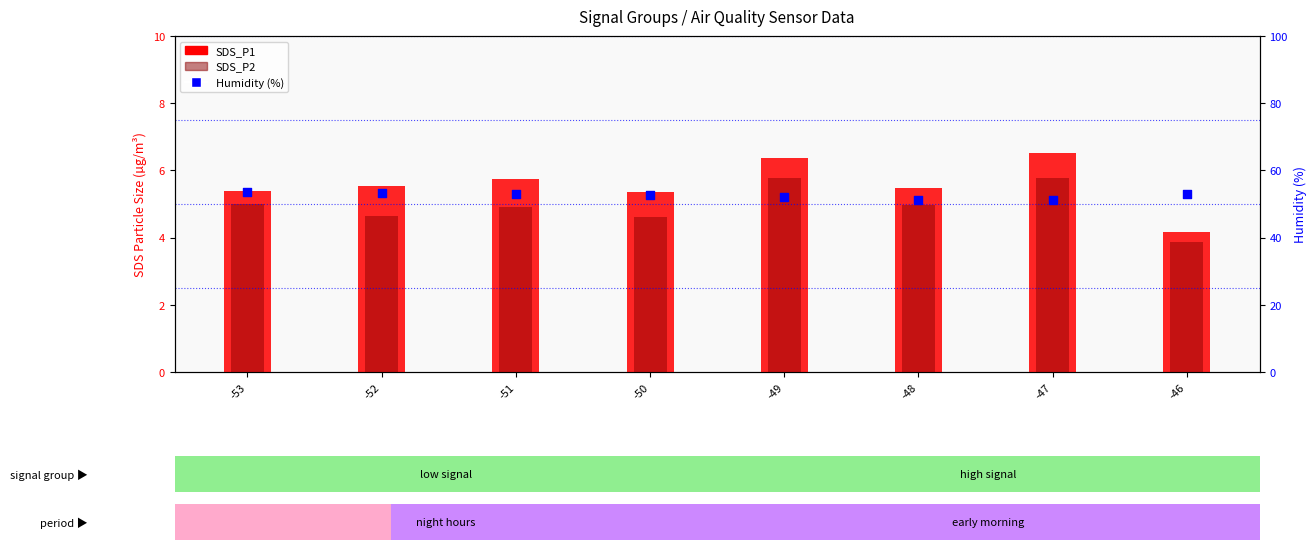

What are all the series names shown in the legend?

SDS_P1, SDS_P2, Humidity (%)